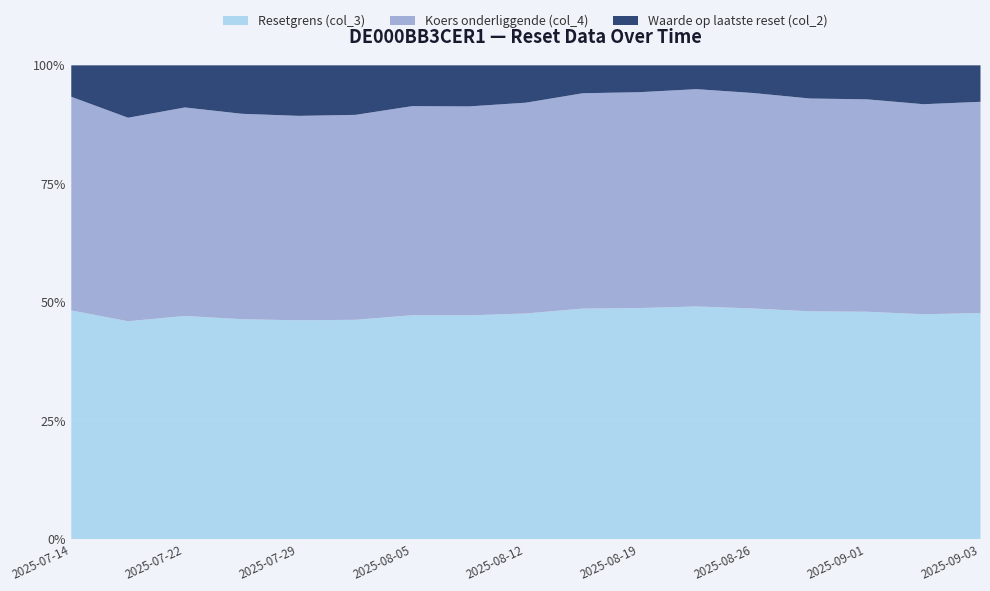

True or false: Koers onderliggende (col_4) and Waarde op laatste reset (col_2) cross at least once.

False